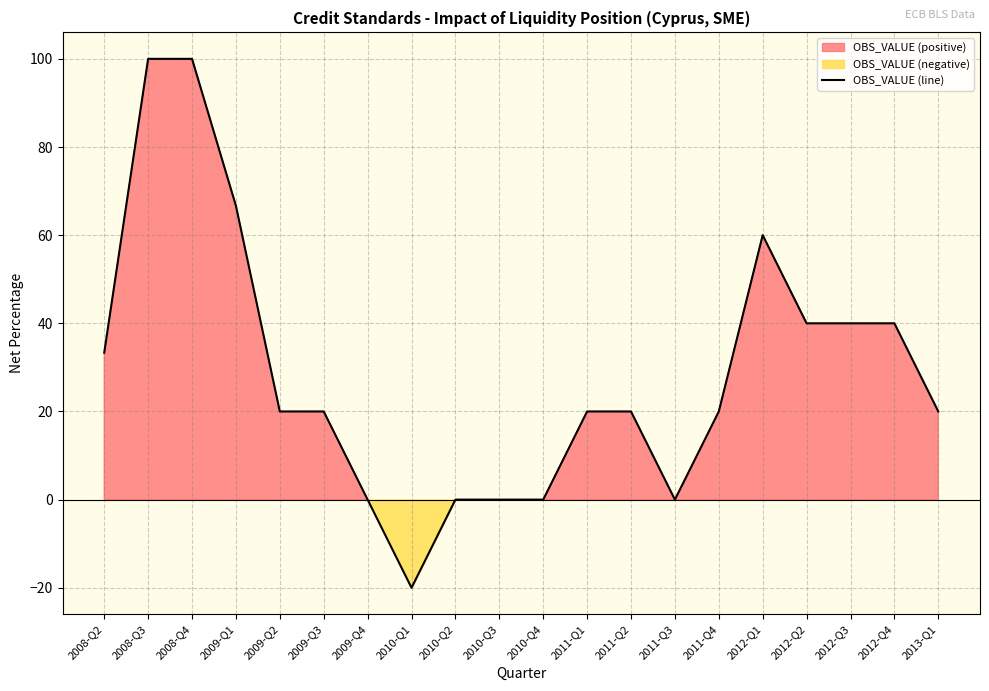

Which category has the lowest value in the OBS_VALUE (line) series?

2010-Q1